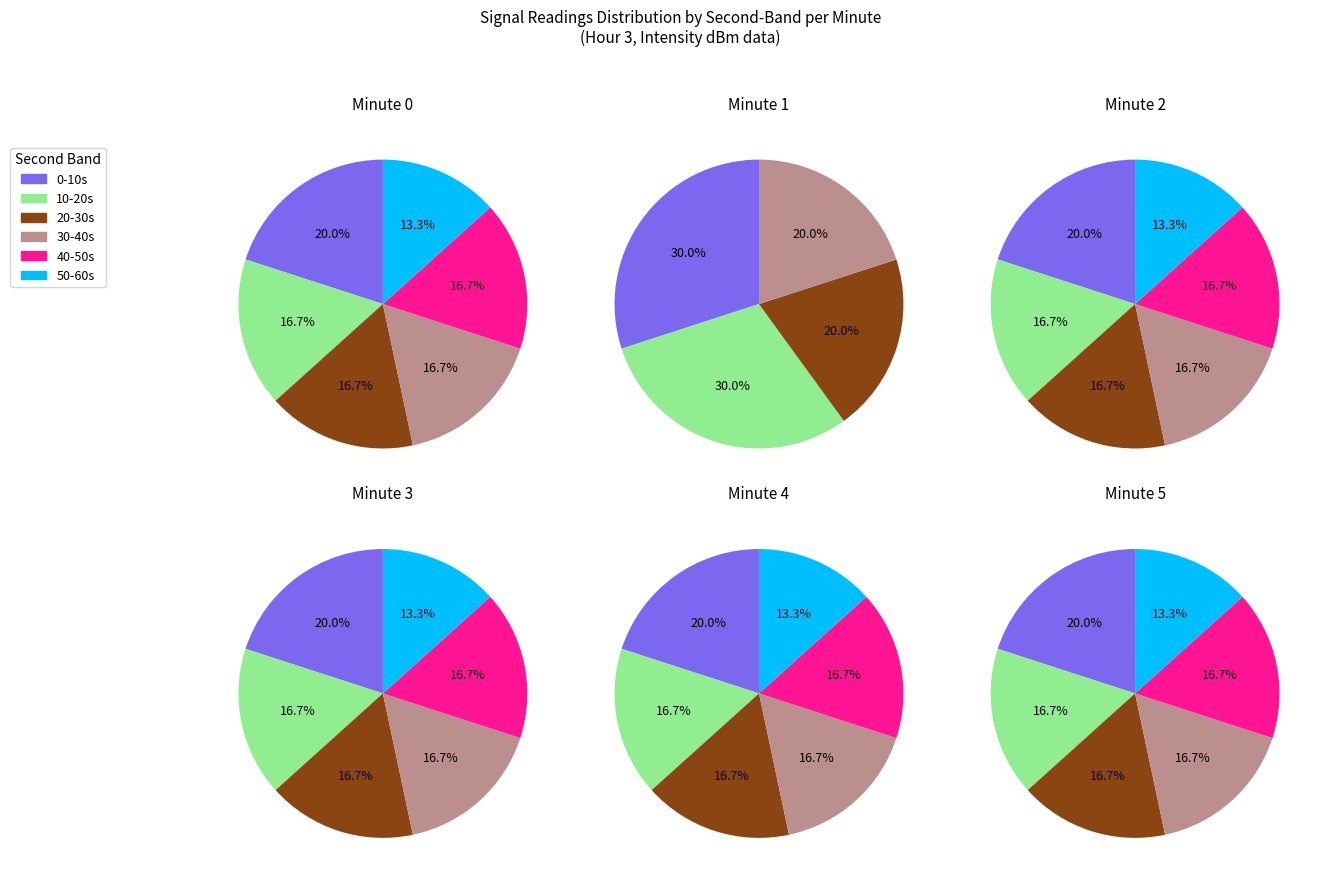

How many slices are in this pie chart?

6